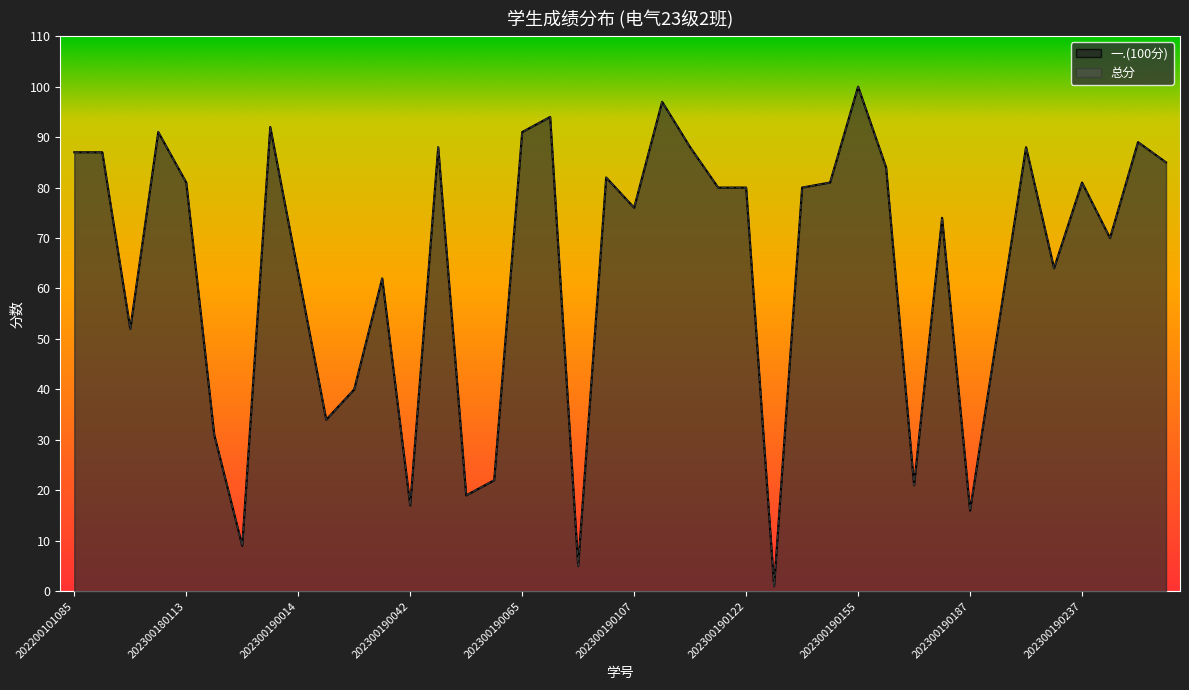

At 202300190237, list the series in order from smallest to largest.

一.(100分), 总分